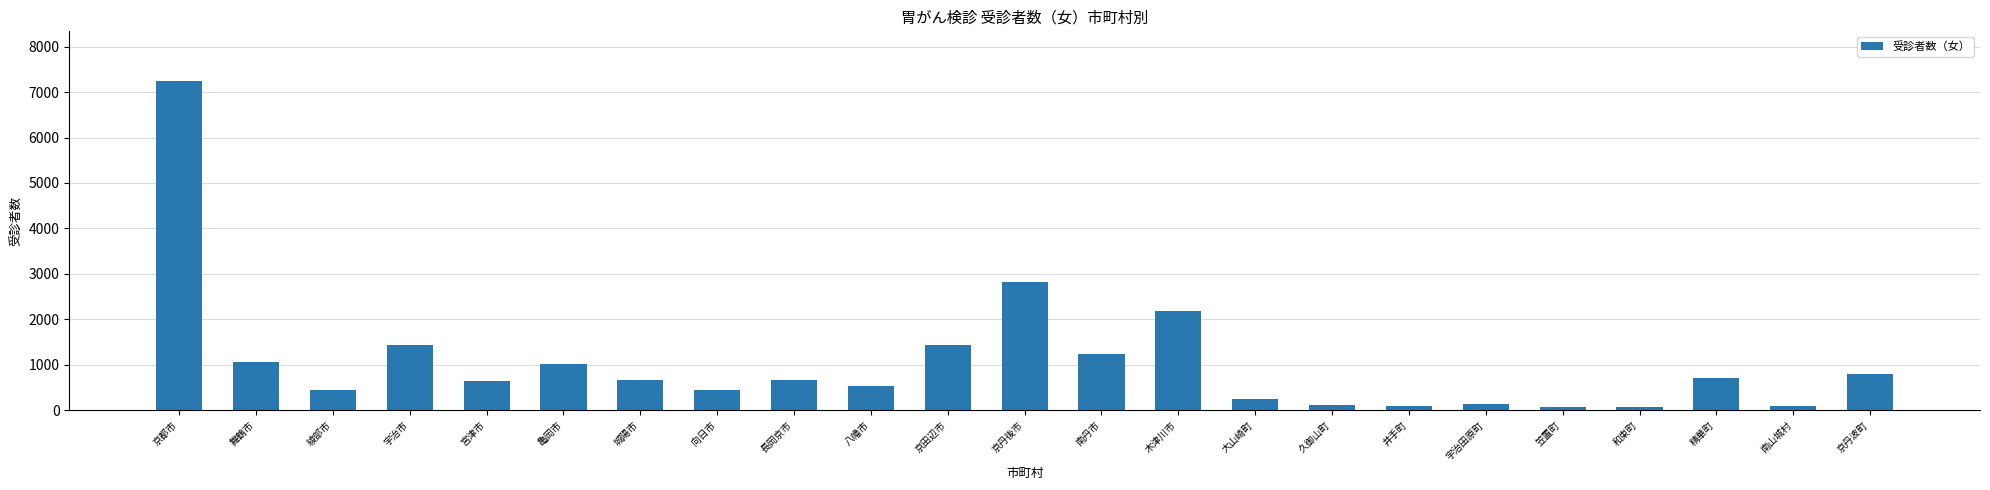

How many distinct data groups are displayed?

1